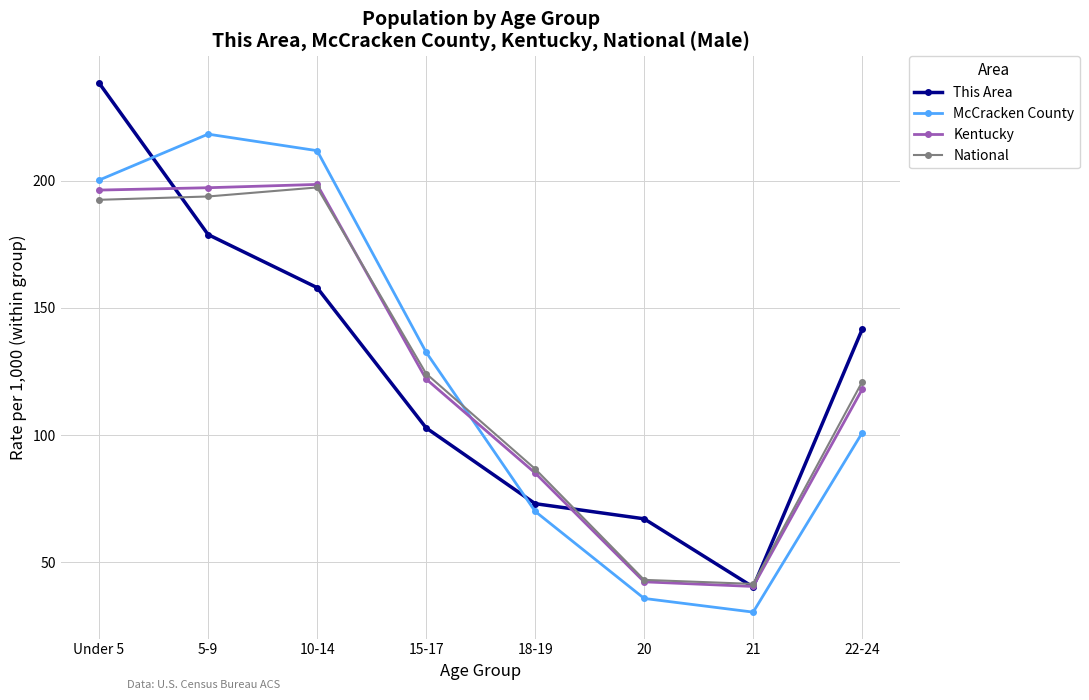

At which category is the sum across all series the highest?

Under 5